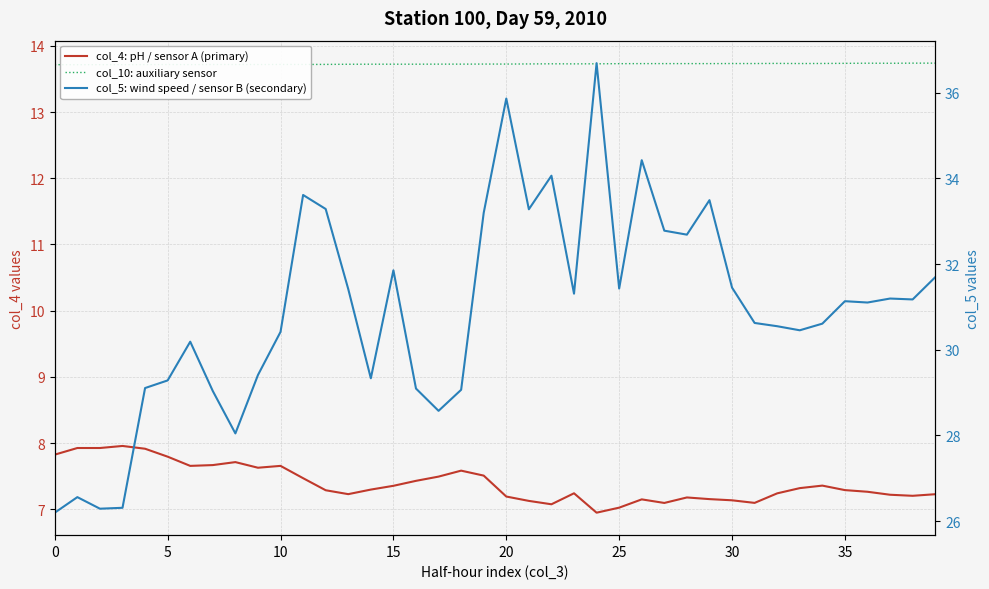

True or false: col_10: auxiliary sensor has a value of 20.7 at 24.

False